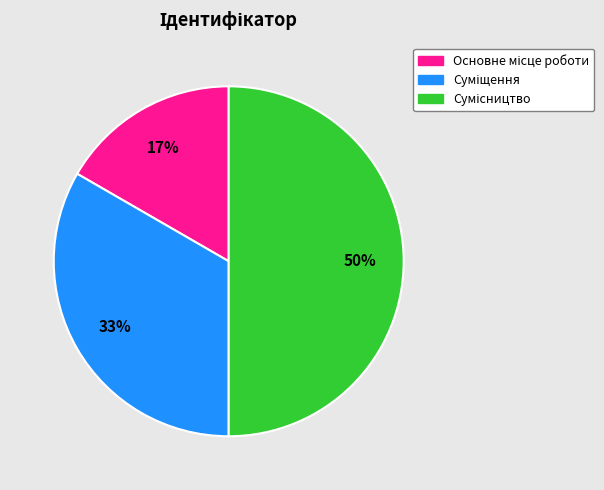

To the nearest percent, what is the average slice percentage?

33%